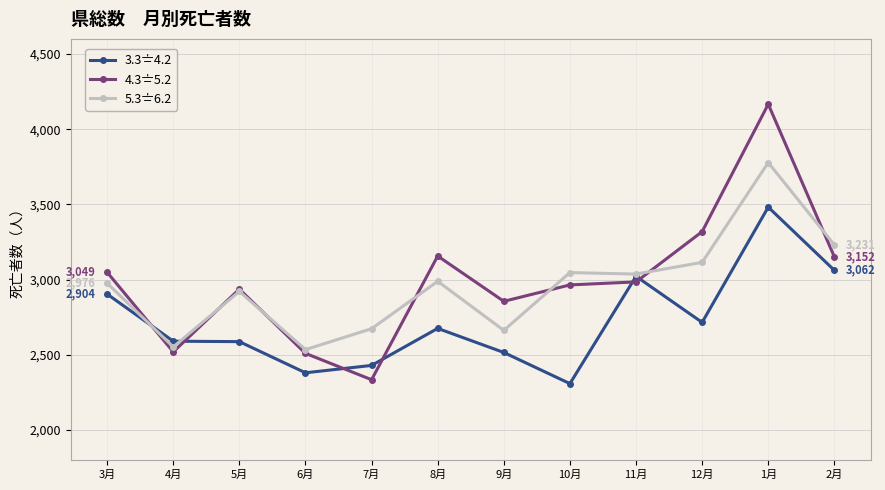

What is the sum of the 4.3〧5.2 values at 5月 and 12月?

6256